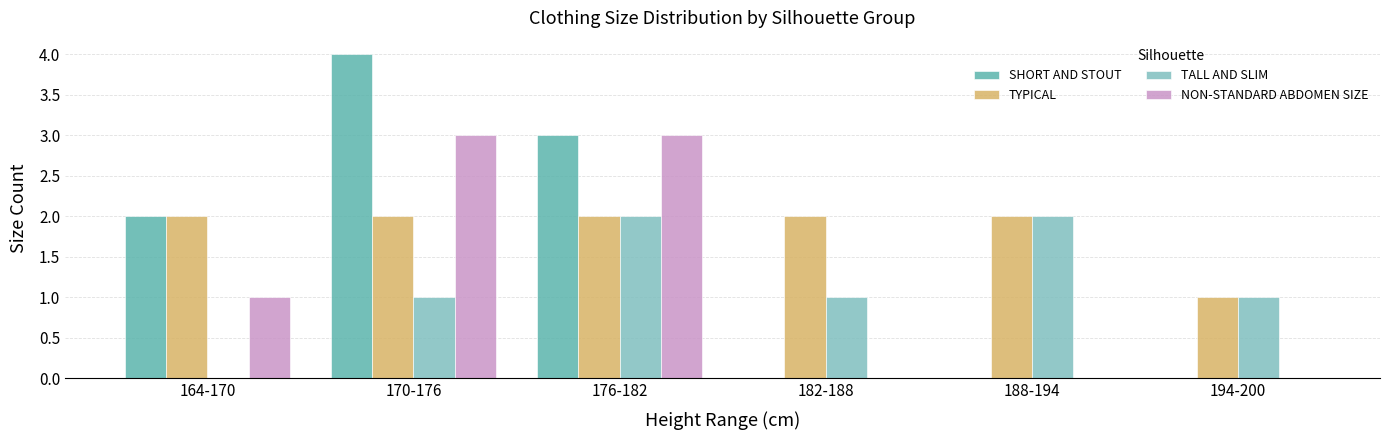

What is the sum of the TYPICAL values at 176-182 and 194-200?

3